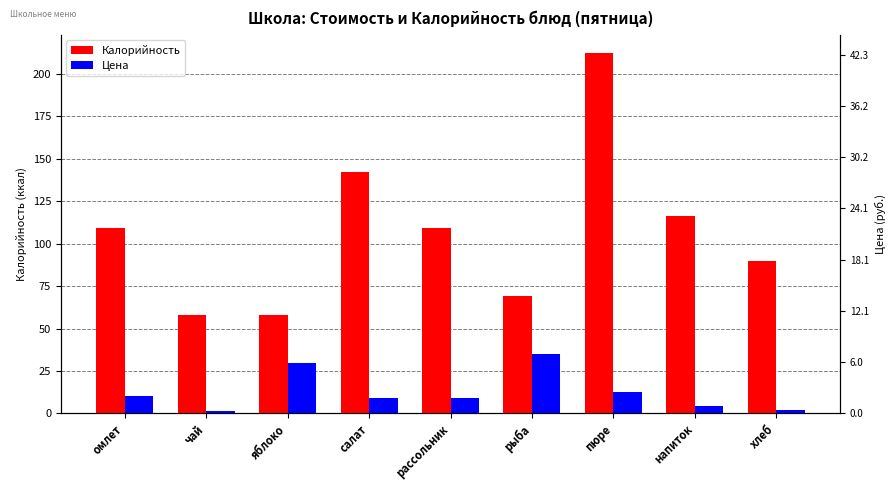

What is the label of the 4th bar from the left?

салат